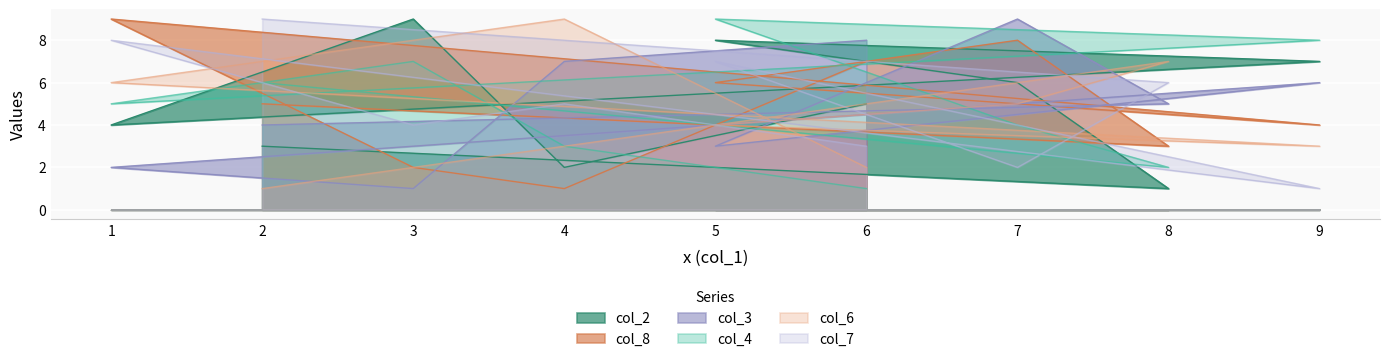

Where do col_4 and col_6 first cross each other?

2 and 8